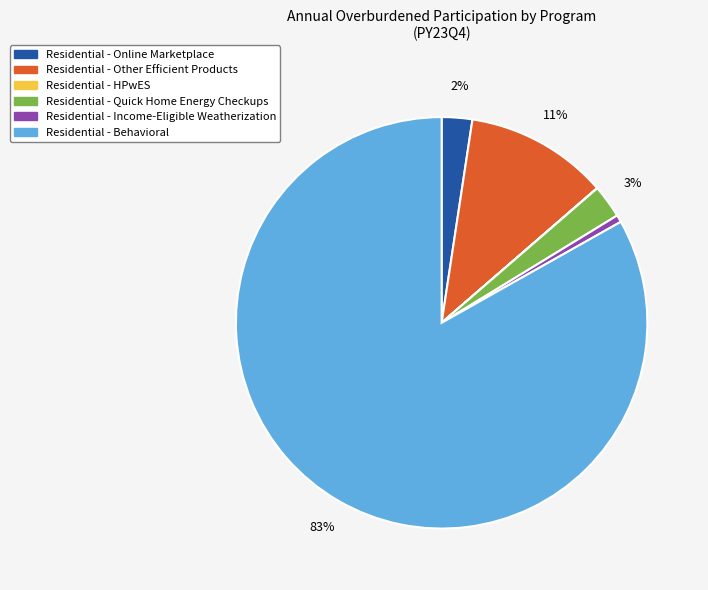

To the nearest percent, what is the combined percentage of Residential - Other Efficient Products and Residential - Income-Eligible Weatherization?

12%